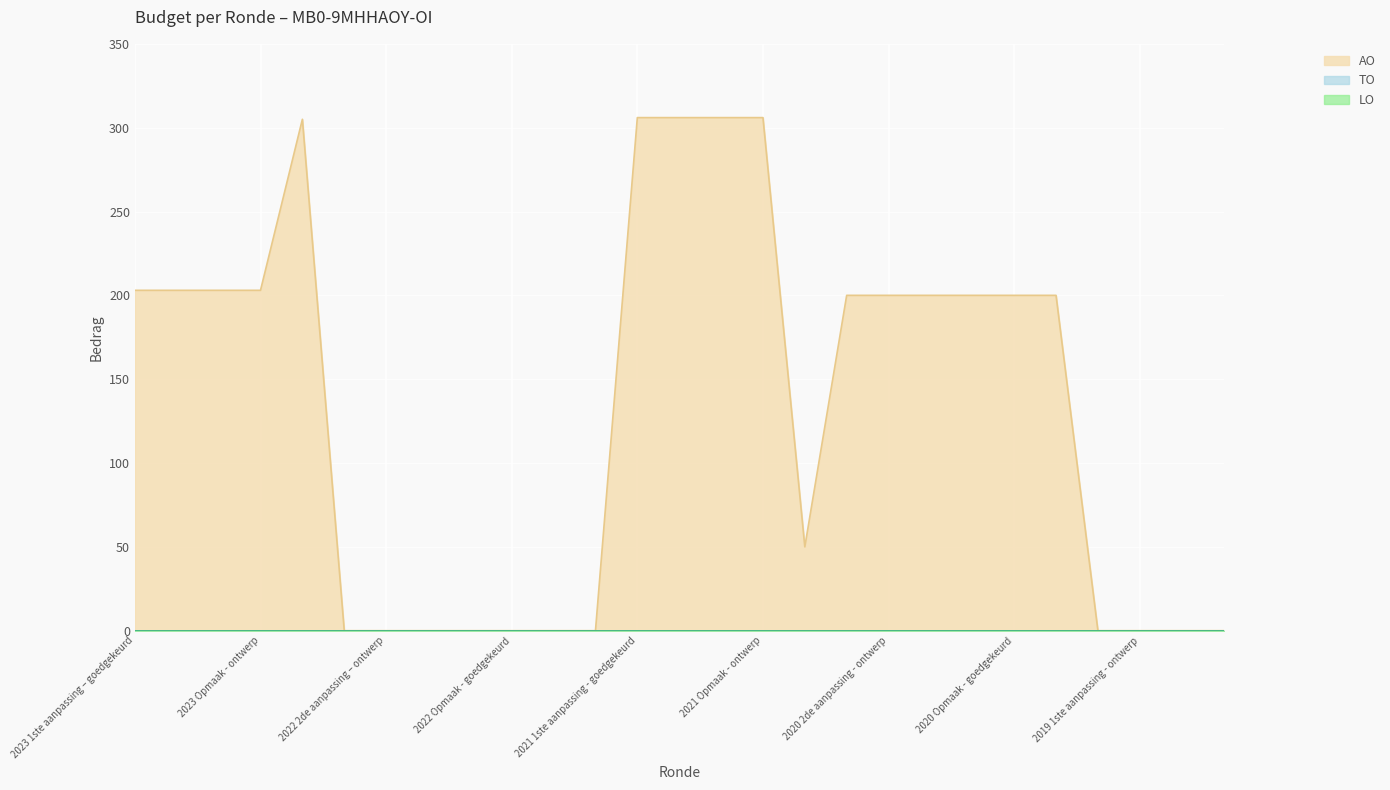

How many data points does each series have?

27